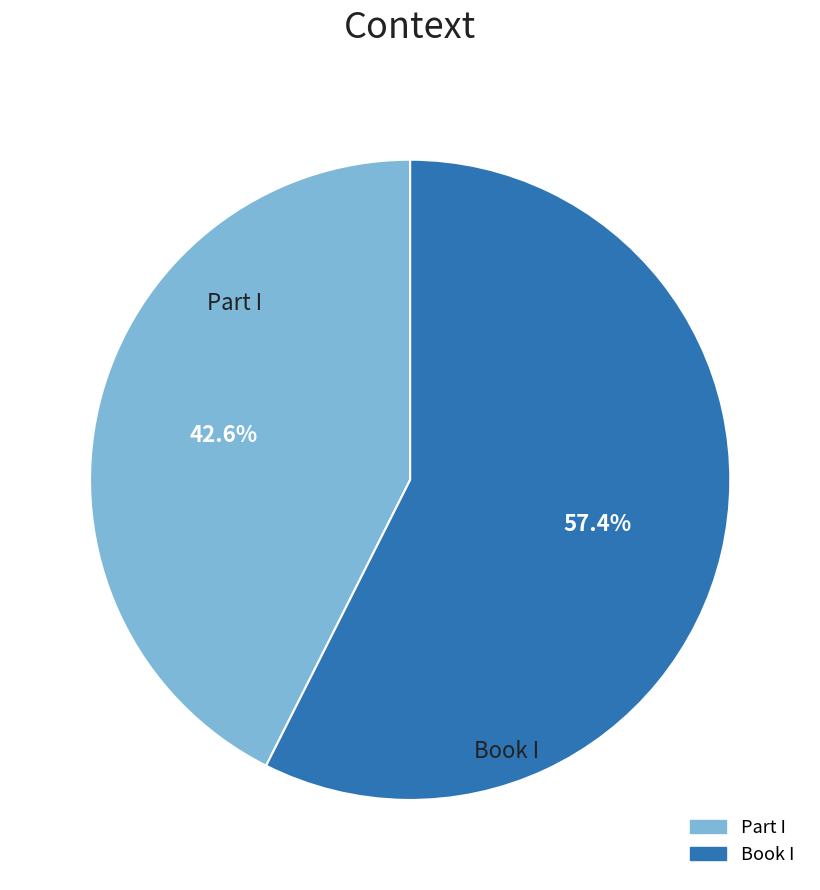

True or false: Book I accounts for 57% of the total.

True